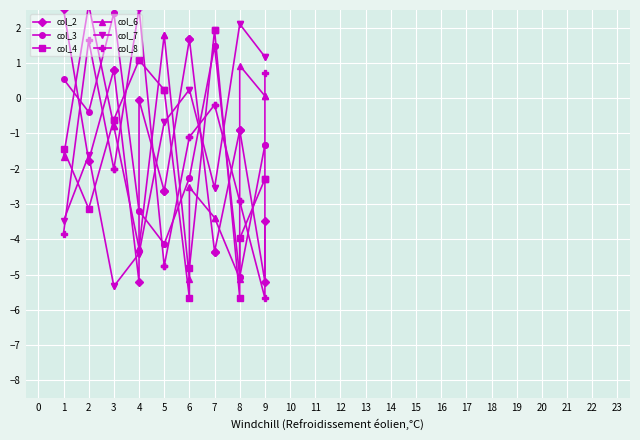

Does the chart display data point markers on the line(s)?

Yes